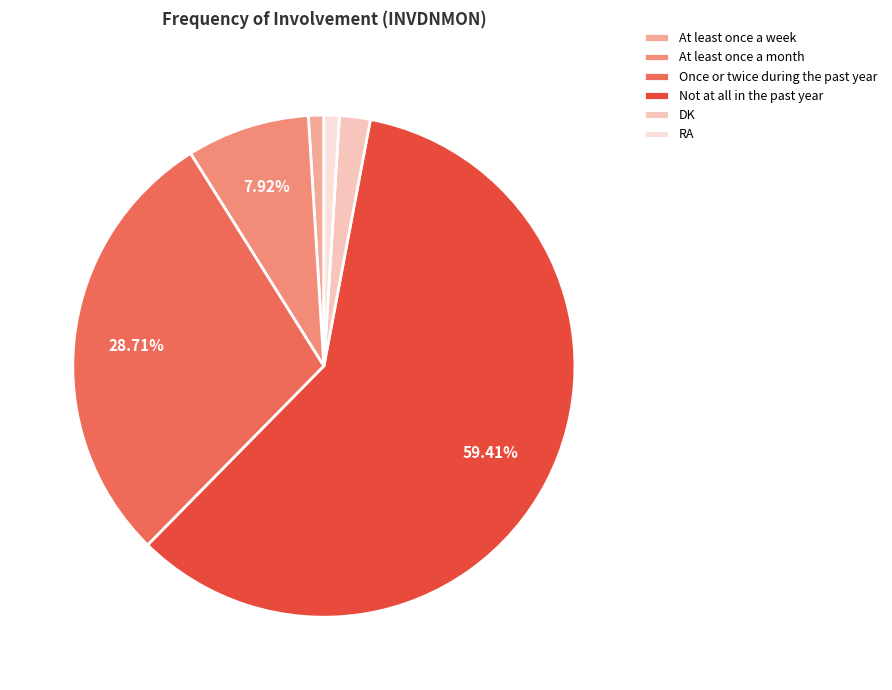

Does Not at all in the past year account for over 50% of the chart?

Yes